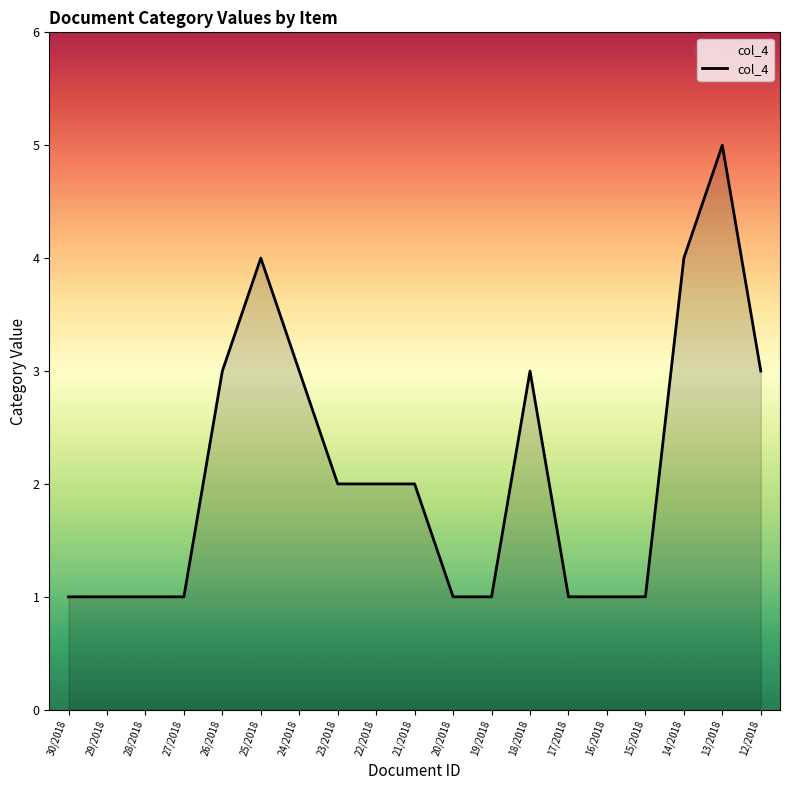

What is the smallest value displayed?

1